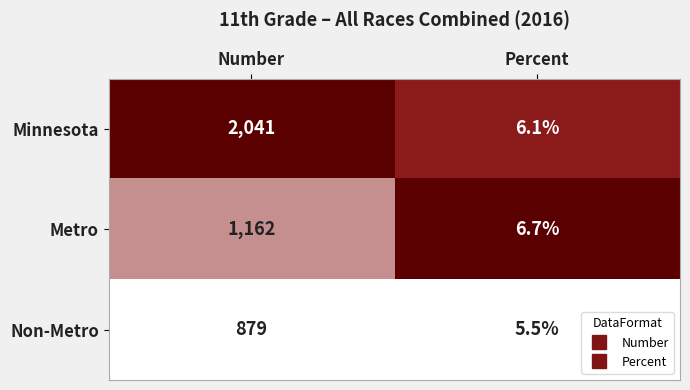

True or false: Metro has a value of 1162.0 at Number.

True